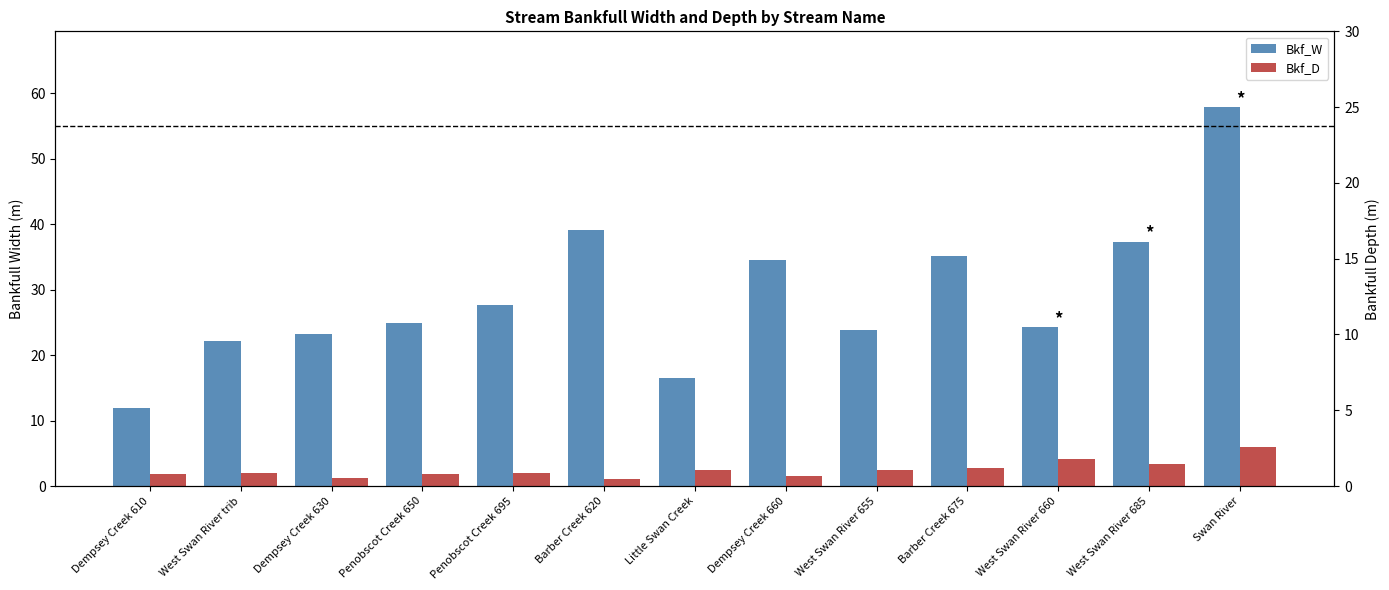

Which series has the largest total across all categories?

Bkf_W